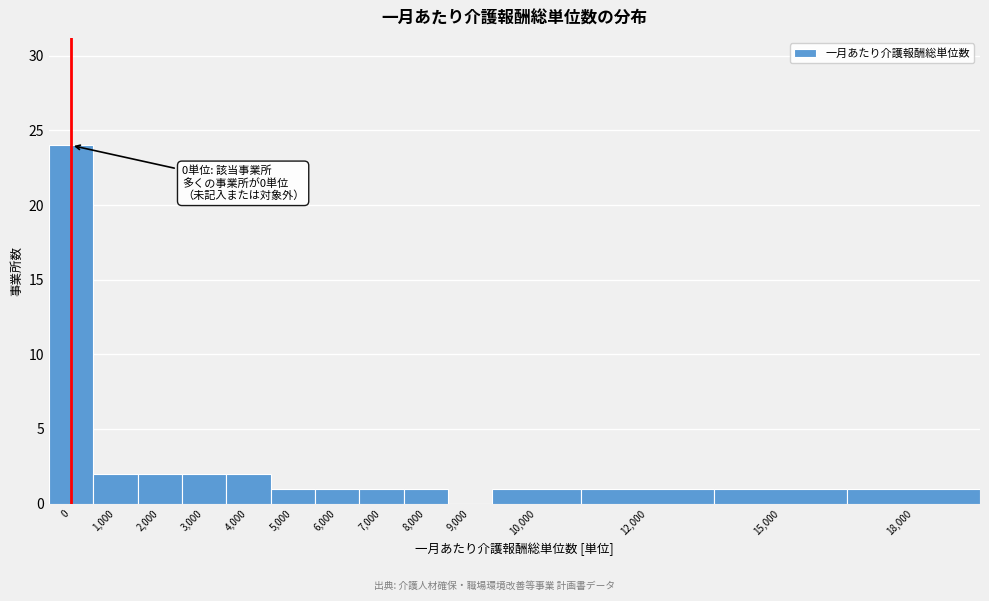

Reading left to right, transcribe all the data shown in this chart.

0=24	1,000=2	2,000=2	3,000=2	4,000=2	5,000=1	6,000=1	7,000=1	8,000=1	9,000=0	10,000=1	12,000=1	15,000=1	18,000=1